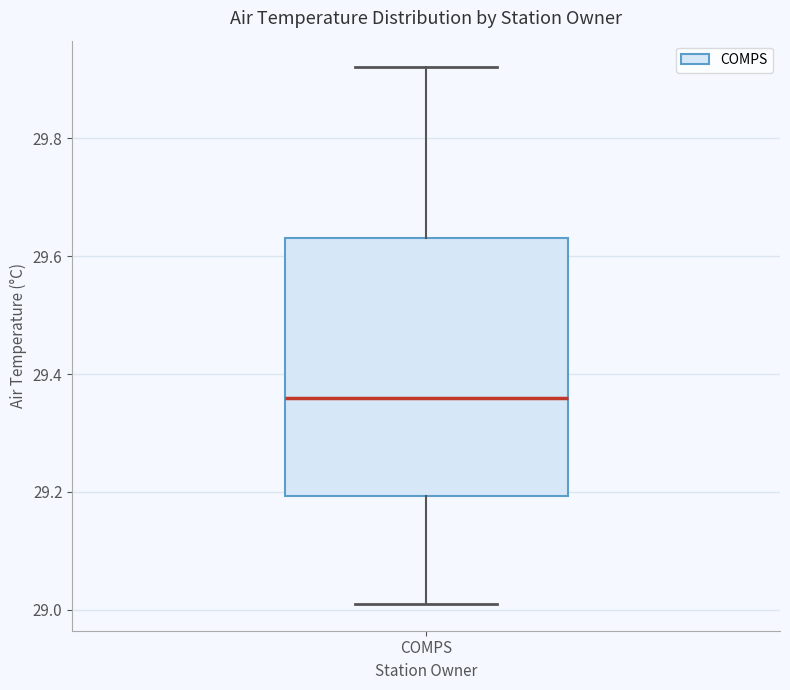

Transcribe this box plot: give where the median line is, the range the box spans, and where the two whiskers end, as read against the y-axis. The values are not printed on the chart, so give them approximately, as read against the axis.

median 29.36, box 29.20 to 29.64, whiskers 29.02 to 29.92